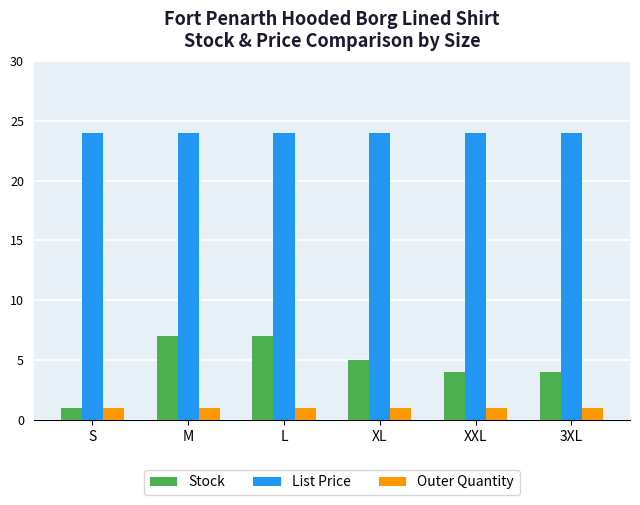

Which series has the largest total across all categories?

List Price